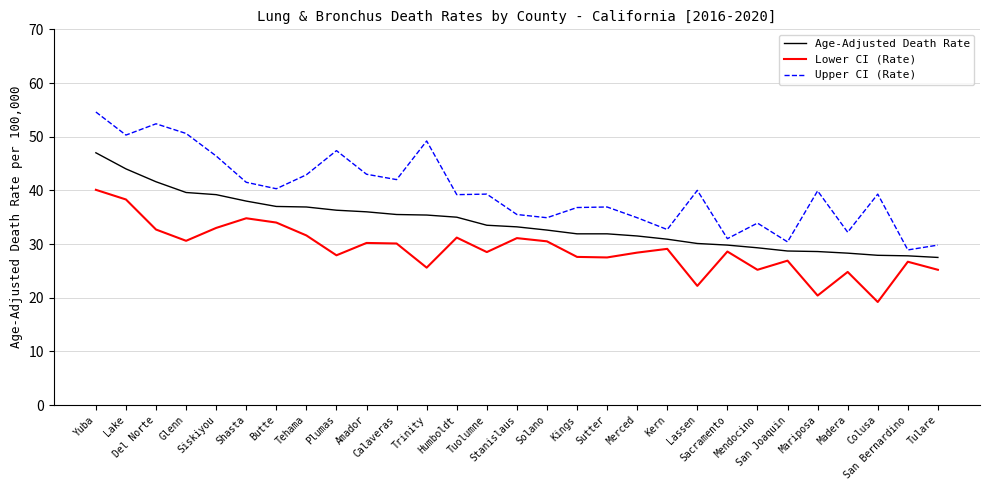

At which category does Upper CI (Rate) reach its first local valley?

Lake